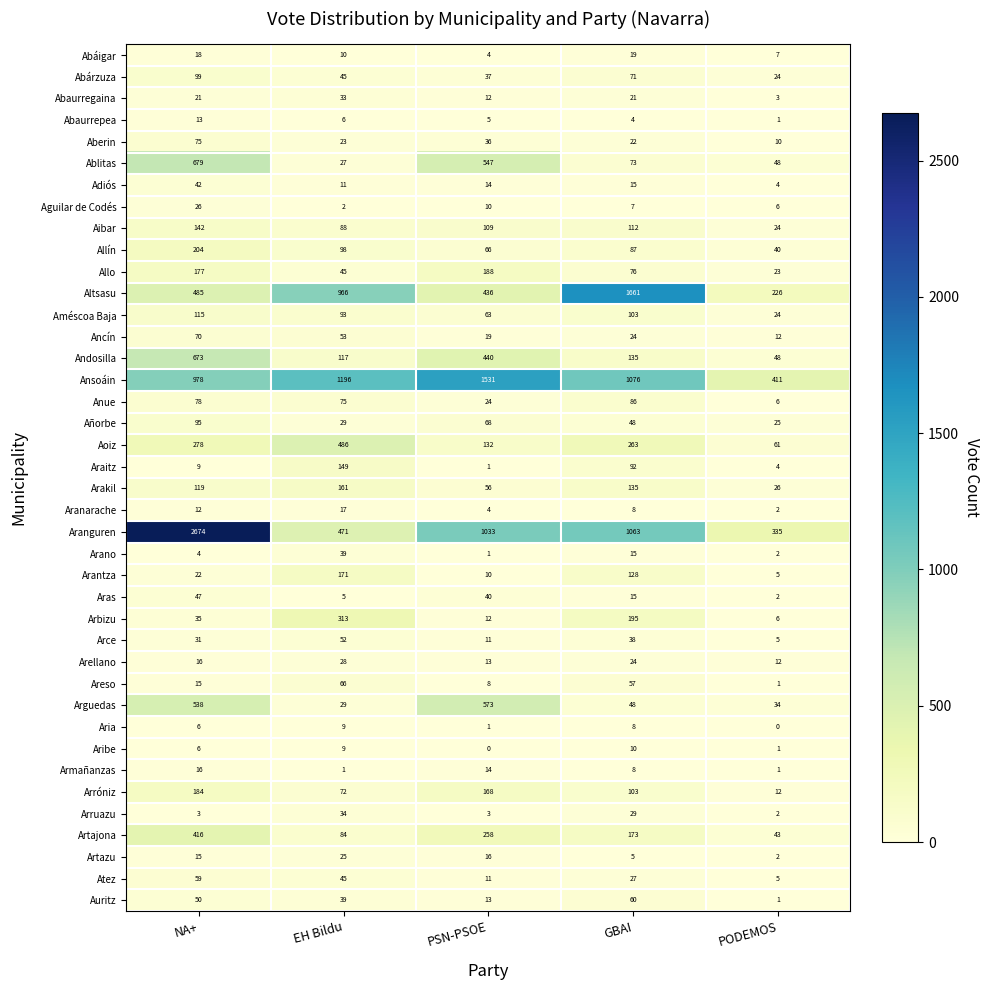

List the series in order of their peak value, highest first.

Aranguren, Altsasu, Ansoáin, Ablitas, Andosilla, Arguedas, Aoiz, Artajona, Arbizu, Allín, Allo, Arróniz, Arantza, Arakil, Araitz, Aibar, Améscoa Baja, Abárzuza, Añorbe, Anue, Aberin, Ancín, Areso, Auritz, Atez, Arce, Aras, Adiós, Arano, Arruazu, Abaurregaina, Arellano, Aguilar de Codés, Artazu, Abáigar, Aranarache, Armañanzas, Abaurrepea, Aribe, Aria